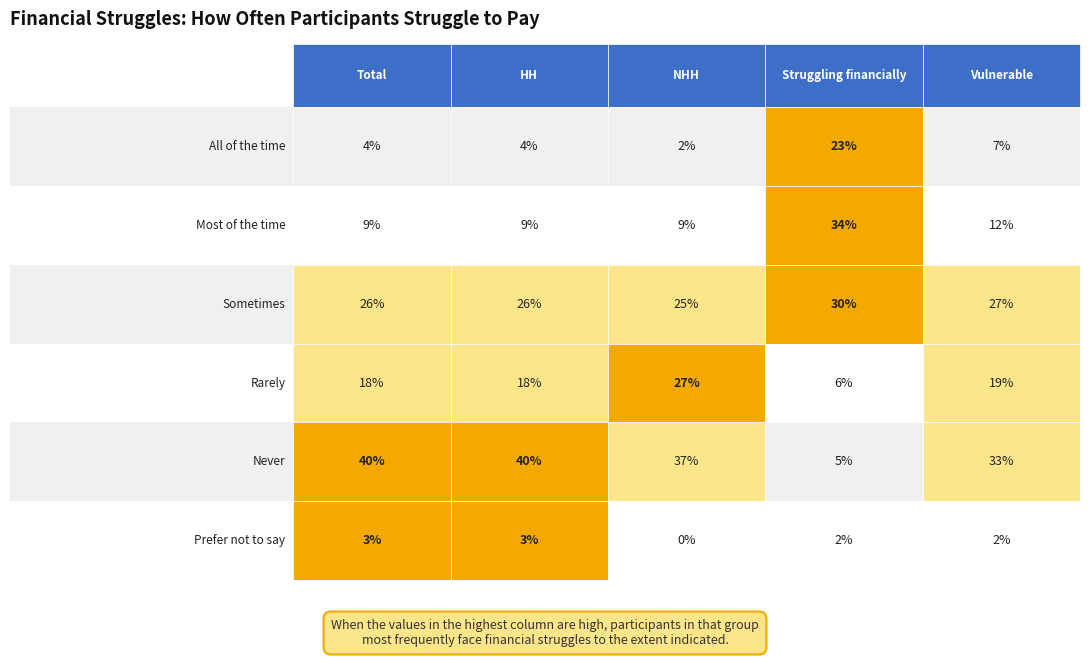

Which category has the lowest value across all series?

Prefer not to say